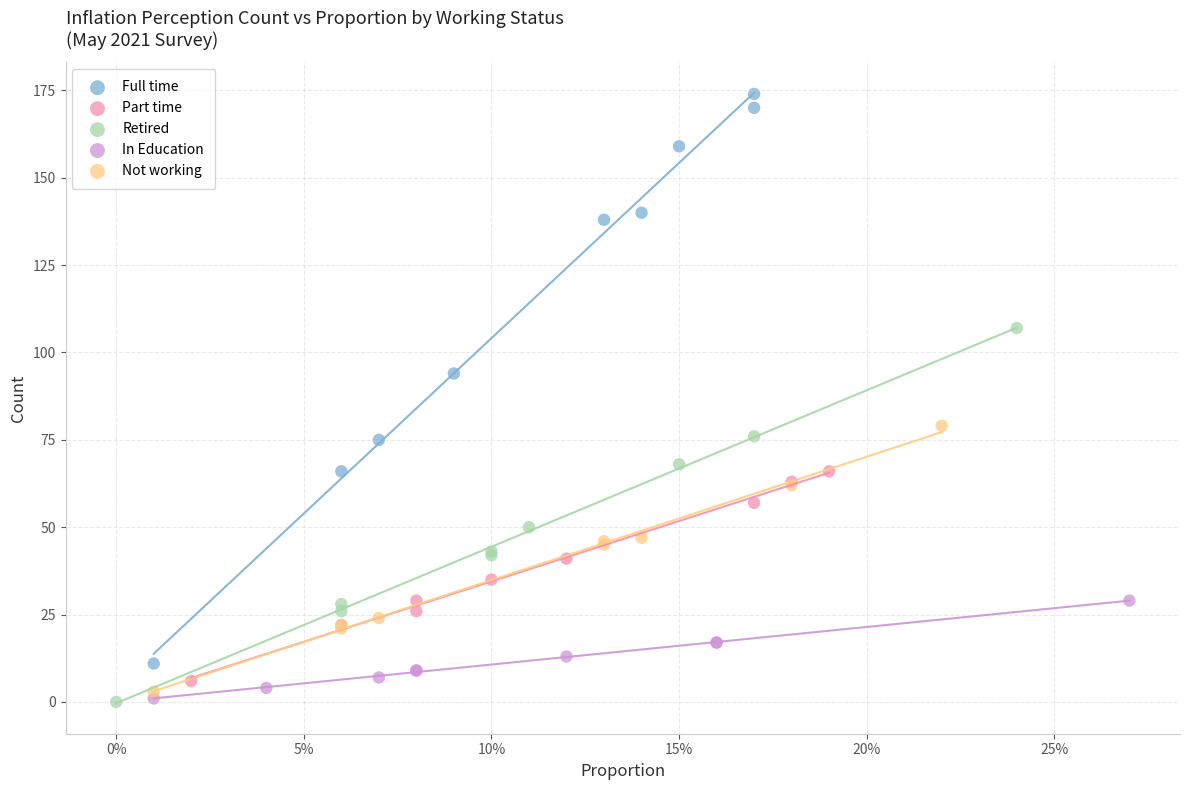

Which series has the widest spread of Y values?

Full time